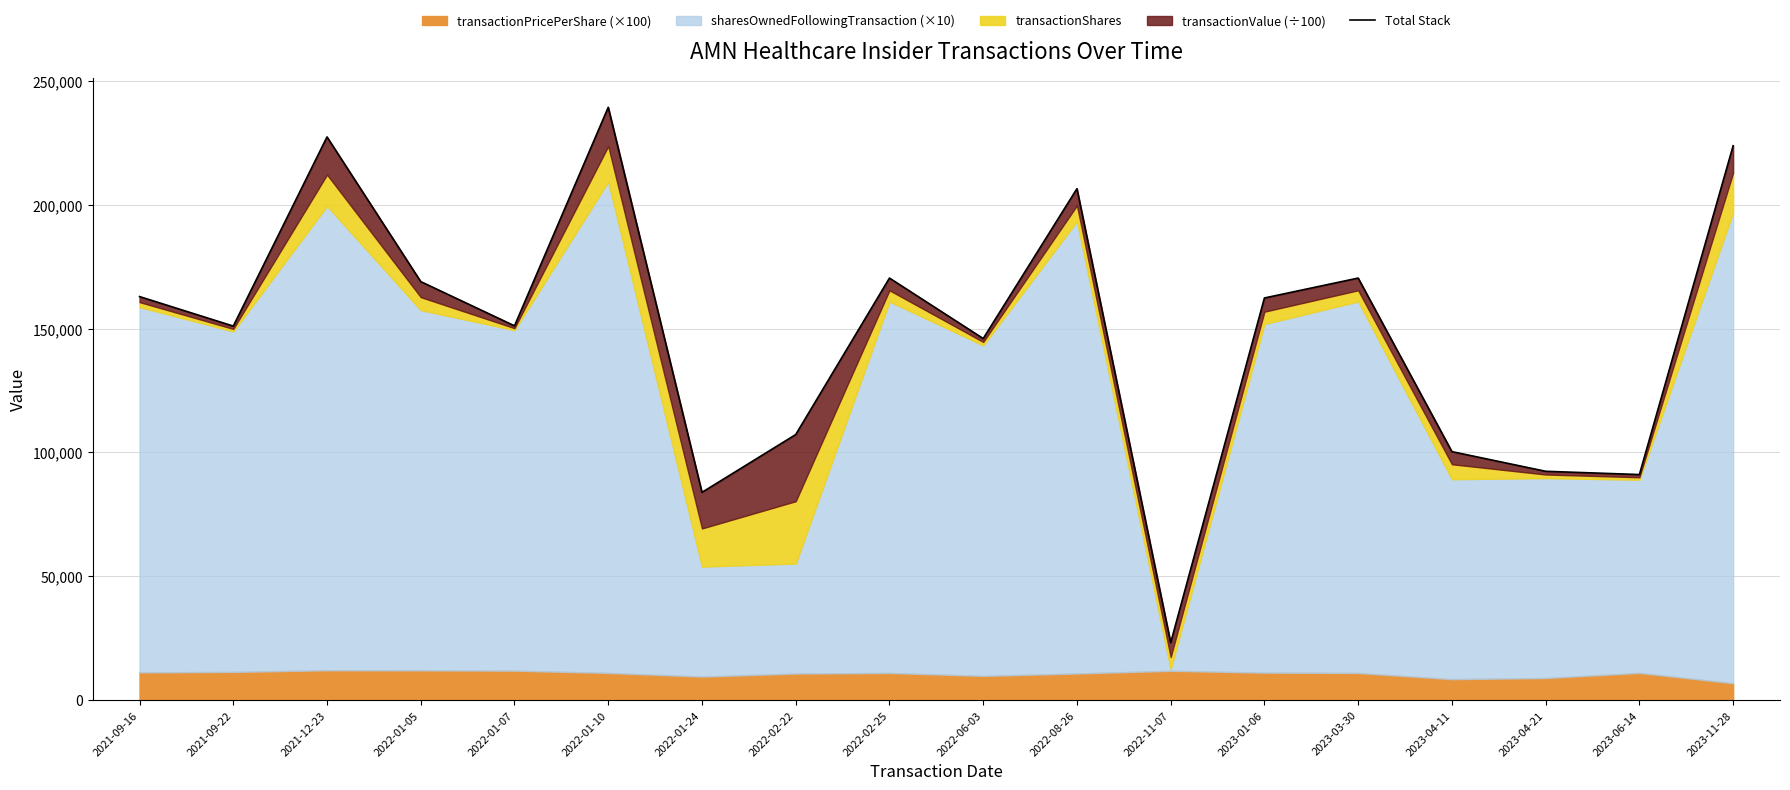

What is the change in value from 2021-09-16 to 2023-11-28?

+60917.1